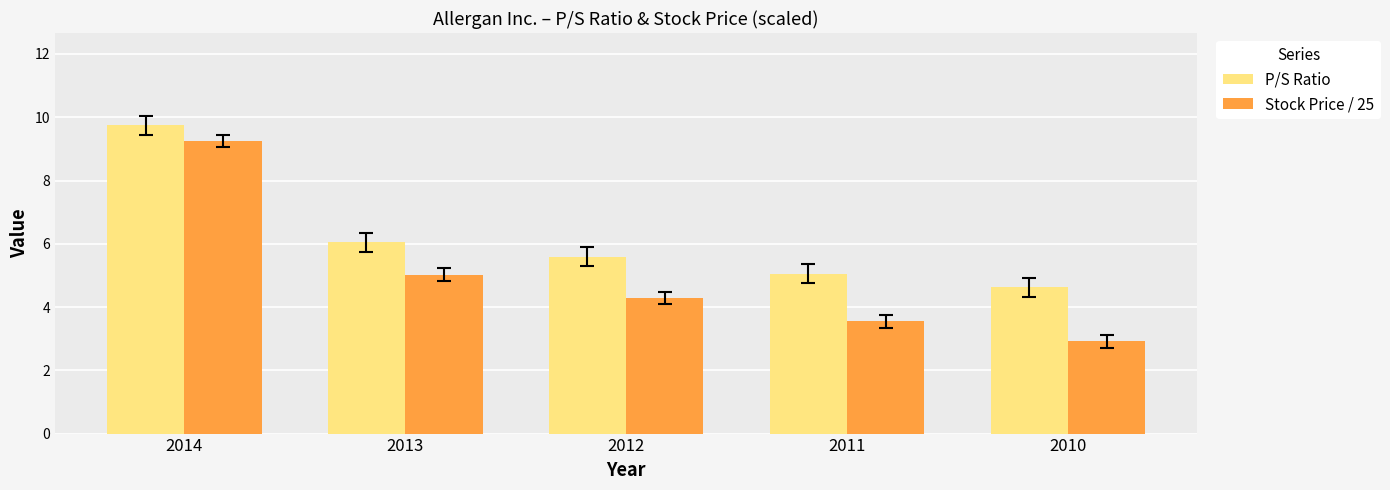

Read the Stock Price / 25 value at 2012.

4.3